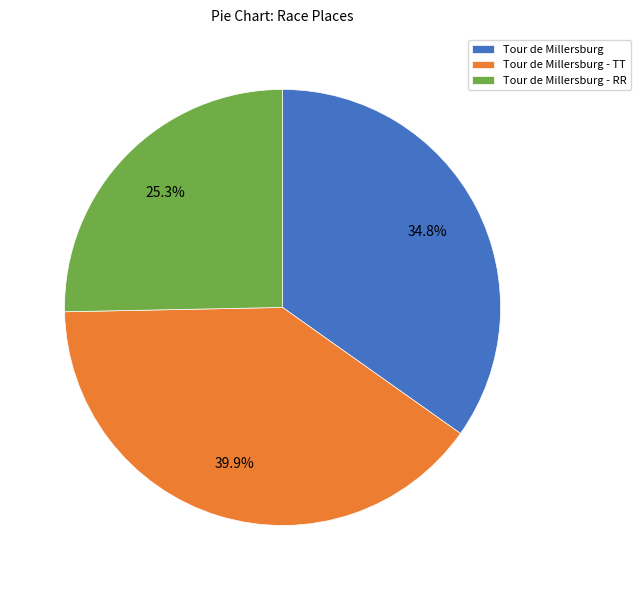

To the nearest percent, what is the combined percentage of Tour de Millersburg and Tour de Millersburg - RR?

60%